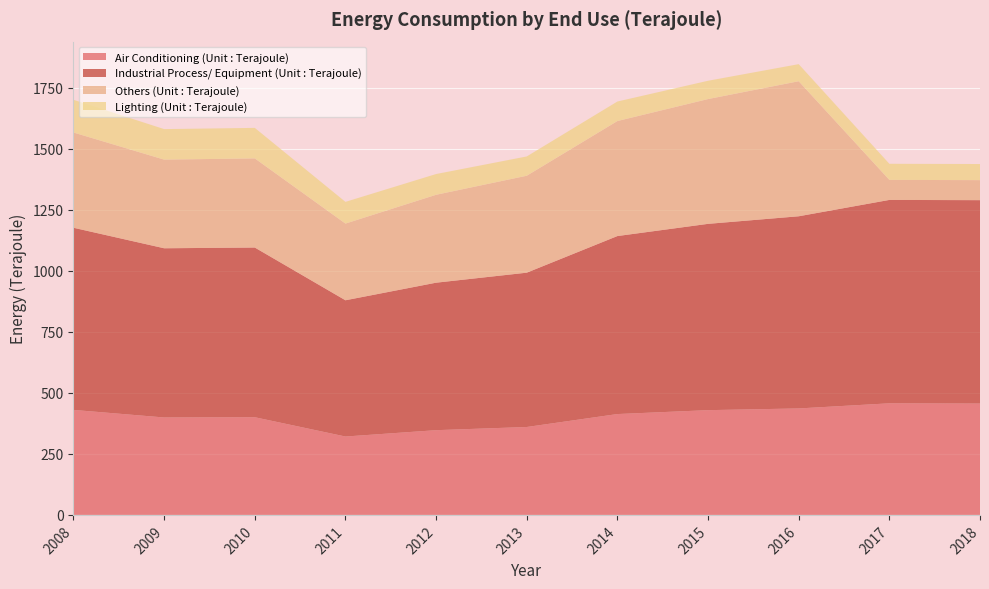

Reading right to left, list all the values displayed in this chart.

Air Conditioning (Unit : Terajoule): 456	457	436	429	413	360	347	321	400	399	430
Industrial Process/ Equipment (Unit : Terajoule): 833	833	787	763	729	632	604	558	695	693	746
Others (Unit : Terajoule): 82	82	553	511	471	397	360	314	365	363	390
Lighting (Unit : Terajoule): 66	66	70	75	80	79	85	89	125	125	134